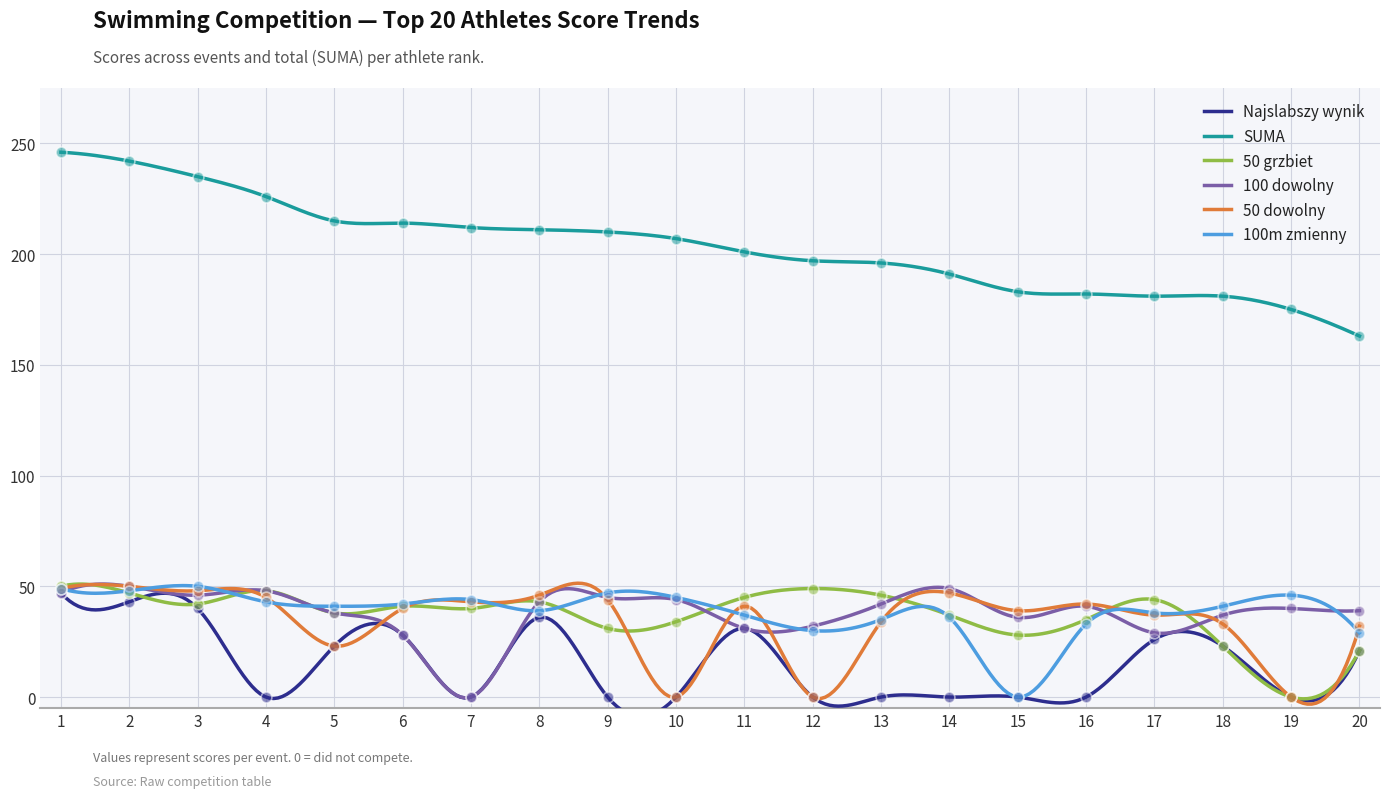

At which category is the sum across all series the highest?

1